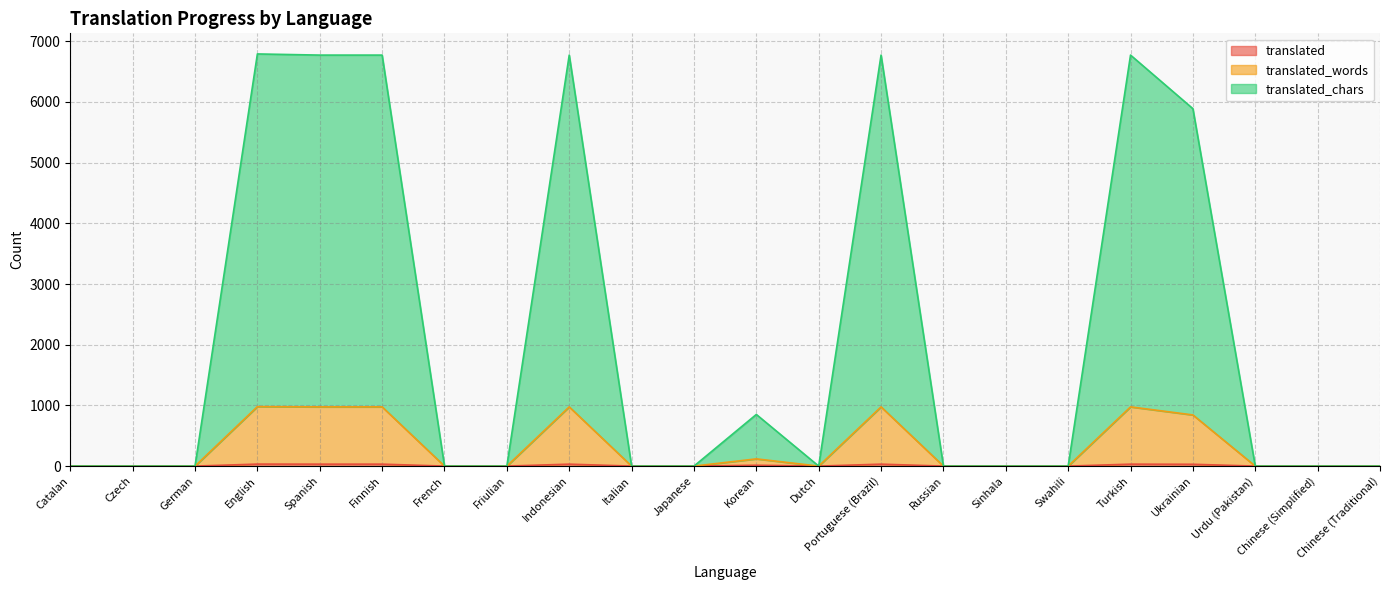

Where is the first local minimum for translated_chars?

Dutch